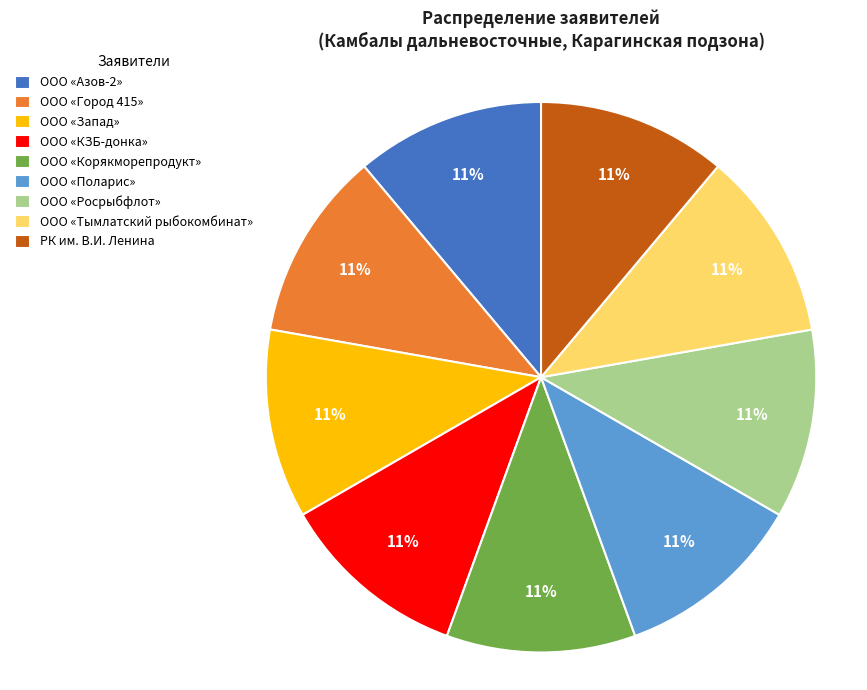

Does ООО «Тымлатский рыбокомбинат» account for over 50% of the chart?

No